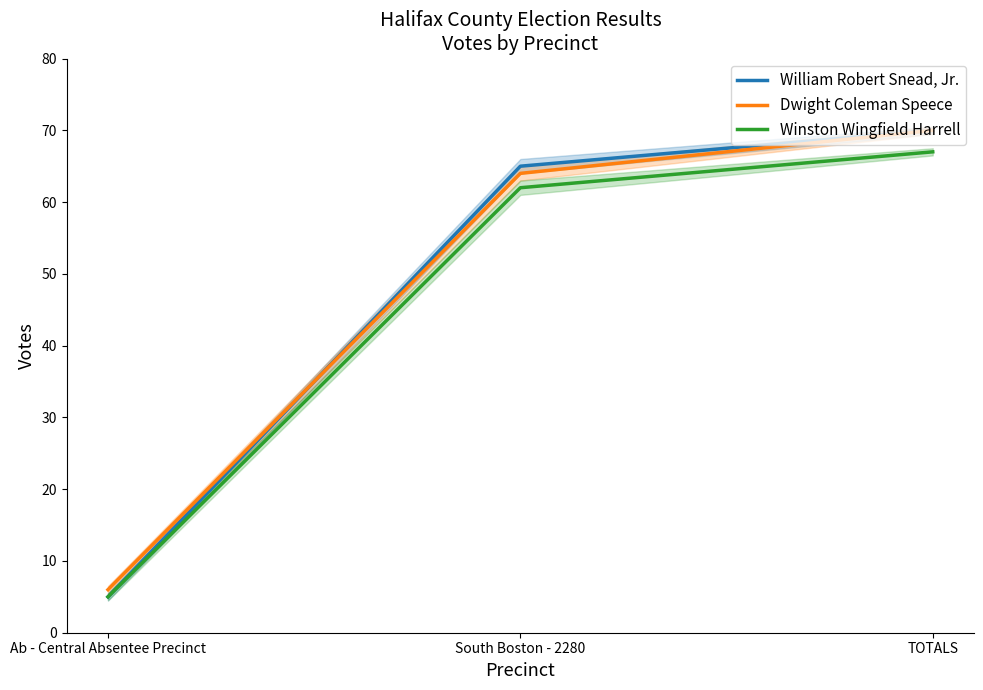

Count the number of data series in this chart.

3